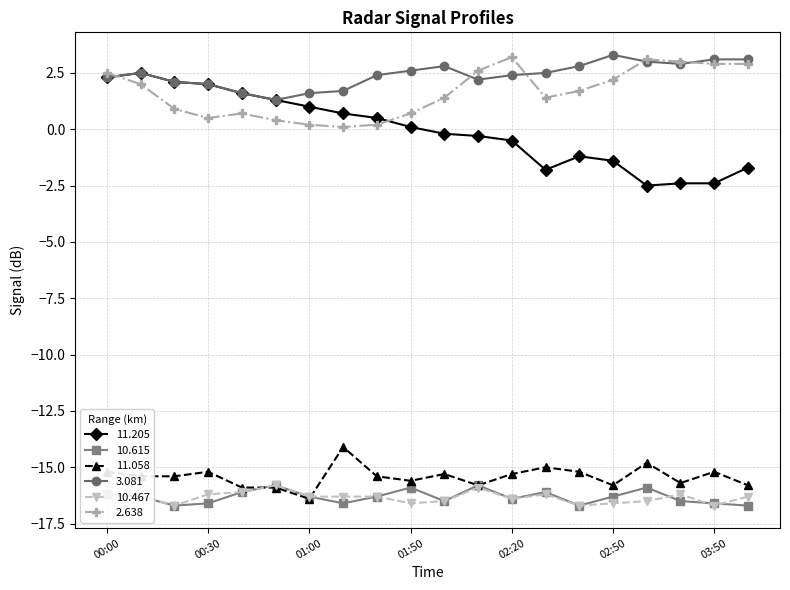

Is it true that 10.615 equals -22.4 at 03:30?

False